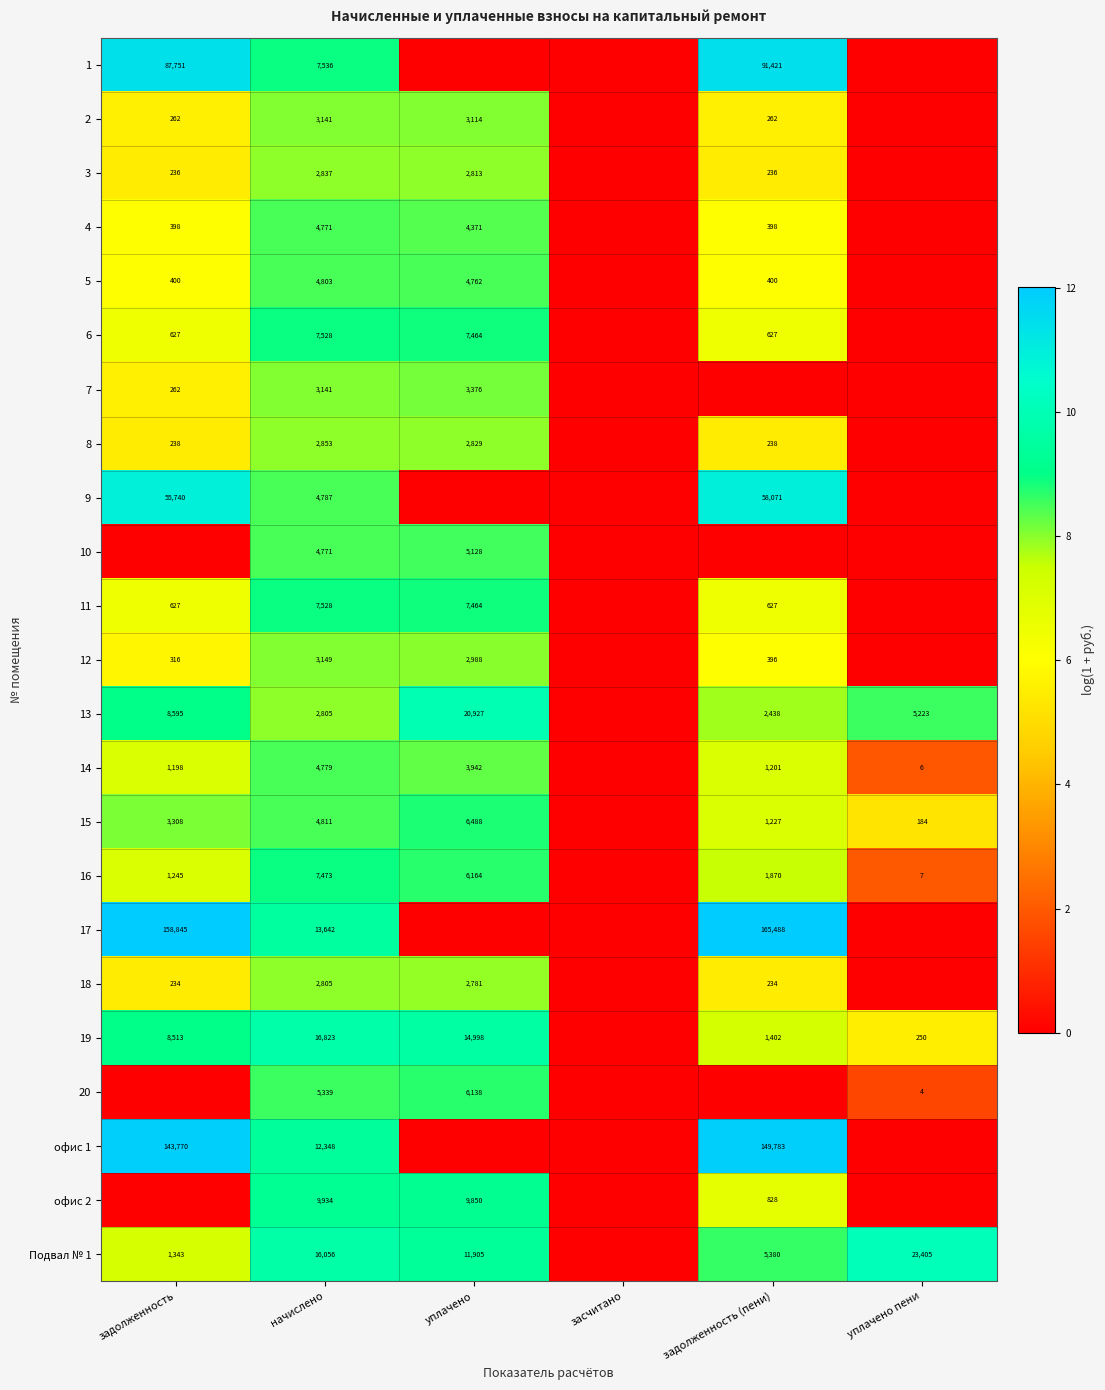

Is the value of 8 at начислено greater than the value of 19 at задолженность?

No